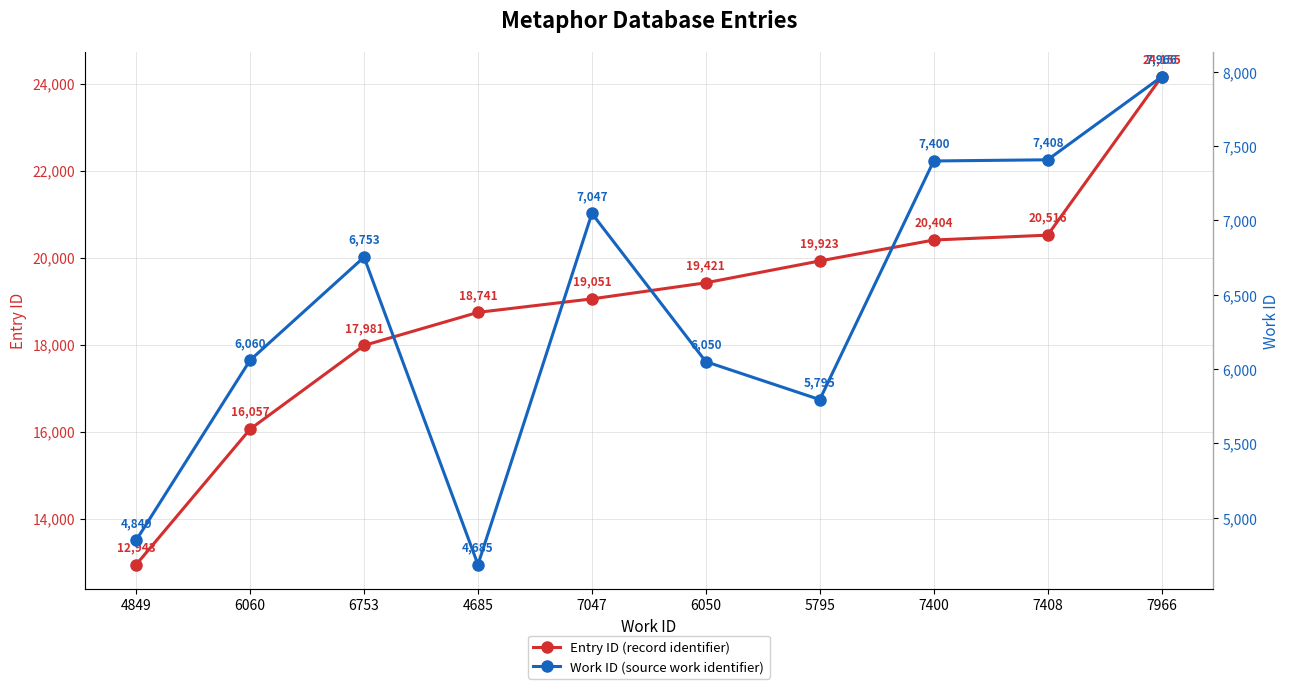

What is the difference between the Entry ID (record identifier) values at 6753 and 6060?

1924